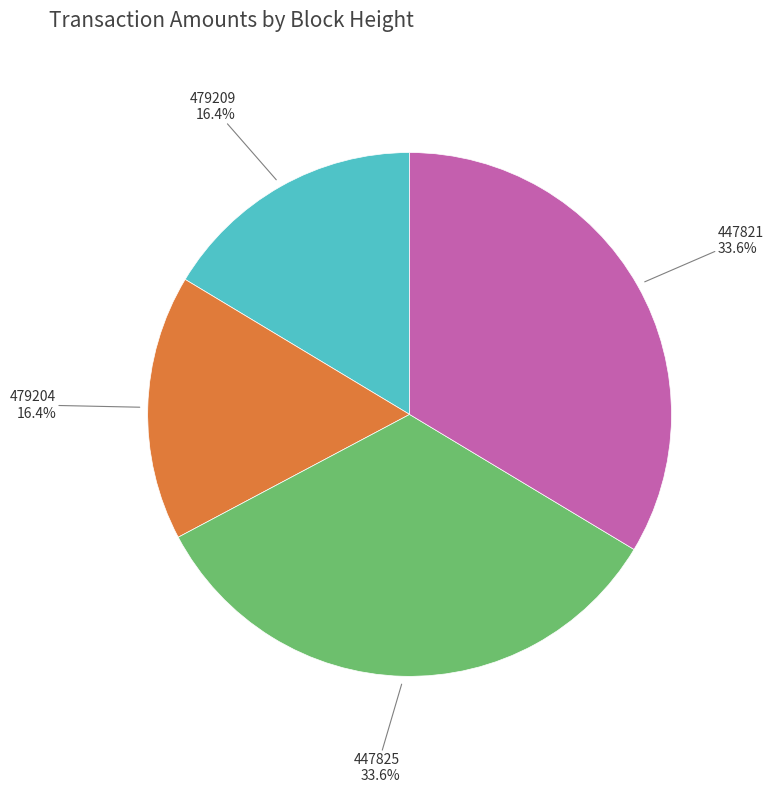

Count the number of slices in the pie.

4